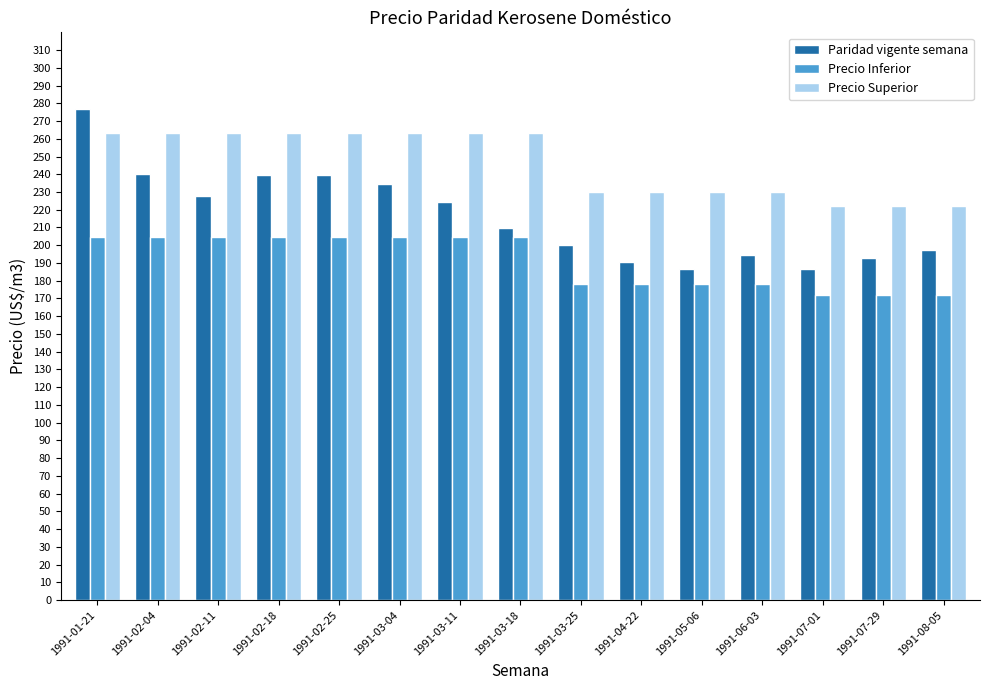

Which series has the largest range (max minus min)?

Paridad vigente semana